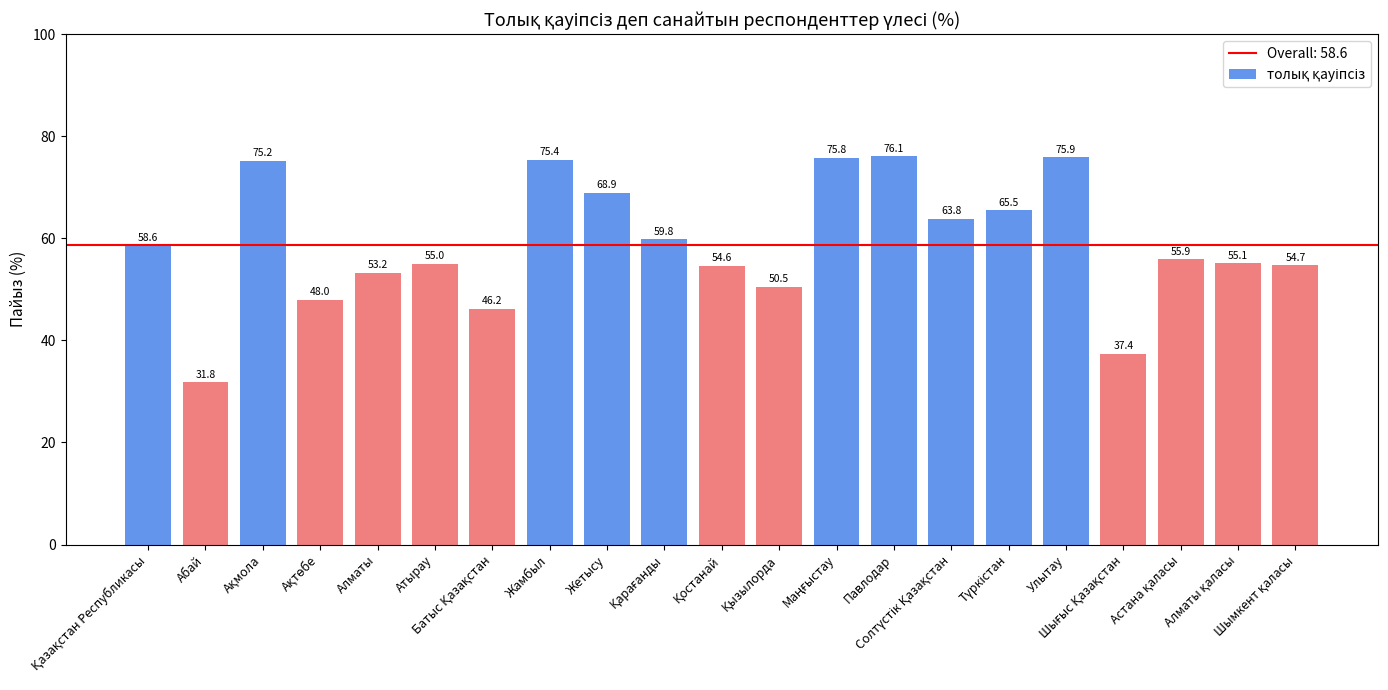

What is the value of the 4th bar from the left?

48.0